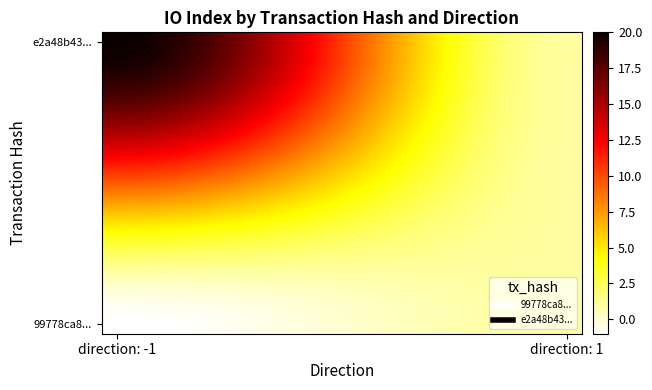

At which category is the sum across all series the highest?

direction: -1